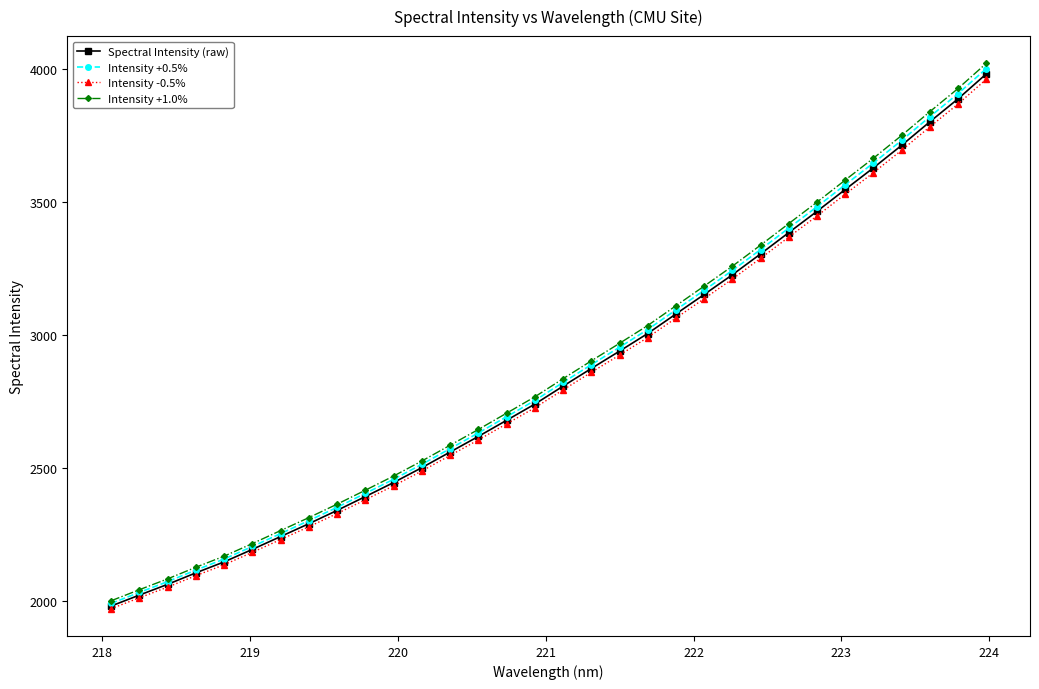

Which series has the widest spread of values?

Intensity +1.0%